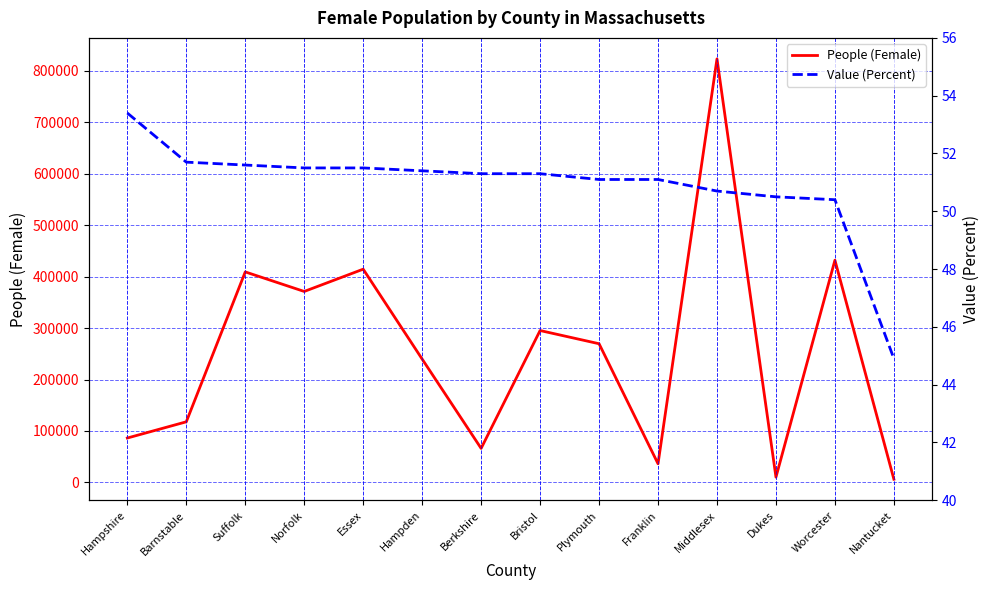

What is the difference between the highest and lowest values at Essex?

414569.5